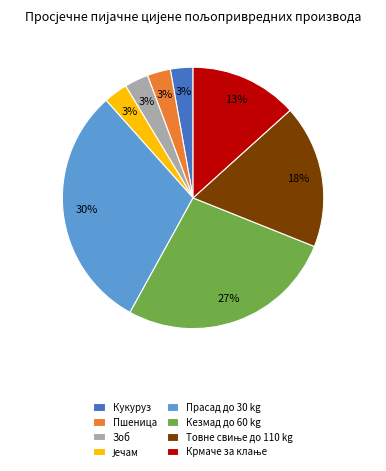

What percentage is the Зоб slice, to the nearest percent?

3%